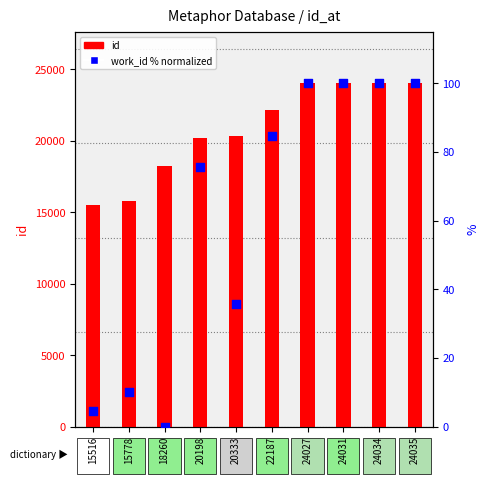

Is the value of id at 20333 greater than the value of work_id (normalized %) at 24027?

Yes